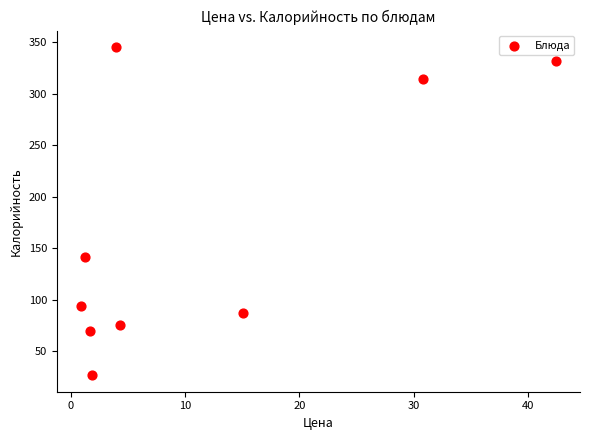

What Y value in the scatter plot is closest to 186?

141.0